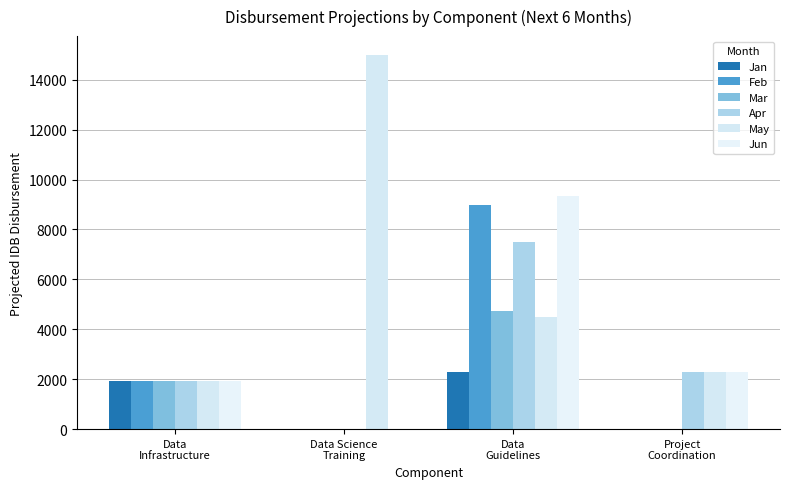

How many categories are shown in the chart?

4